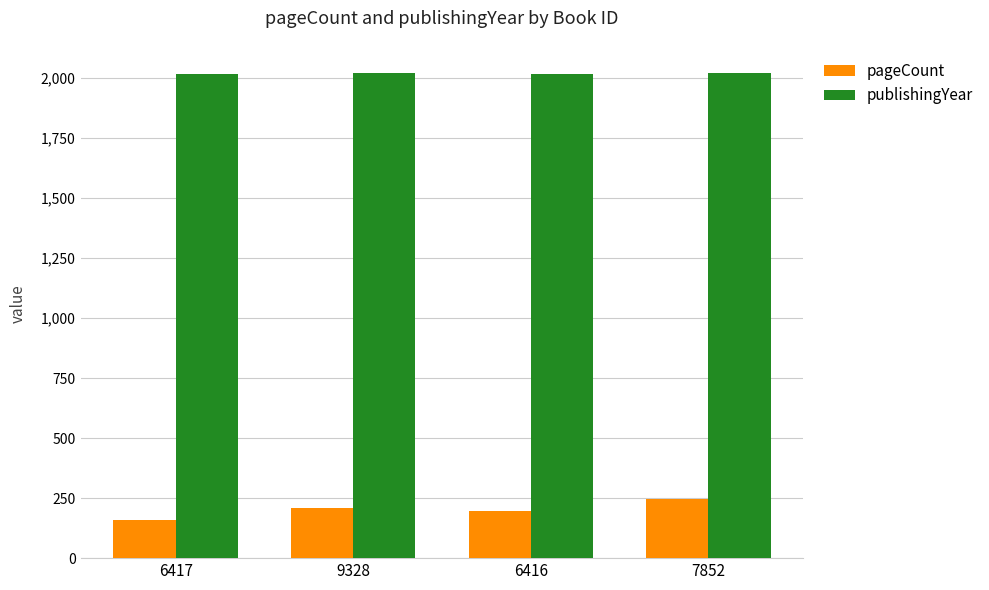

List the series in order of their peak value, lowest first.

pageCount, publishingYear